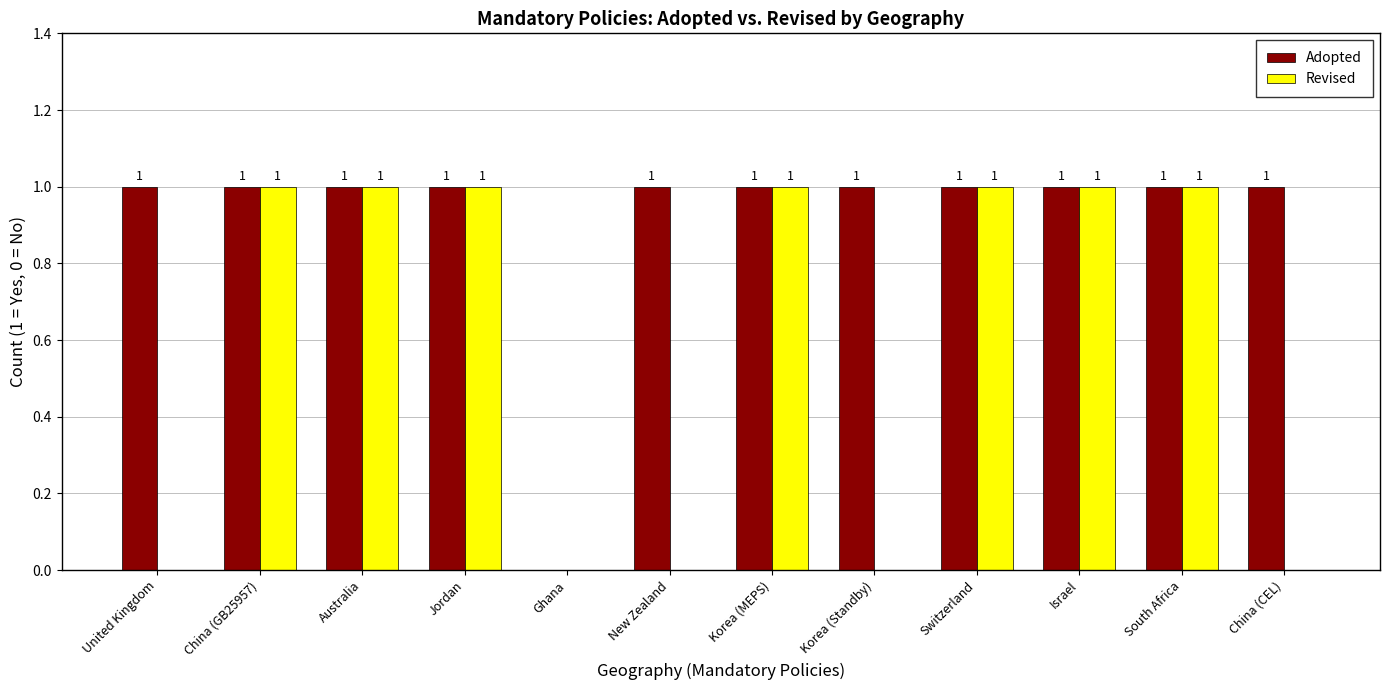

What is the sum of all Revised values?

7